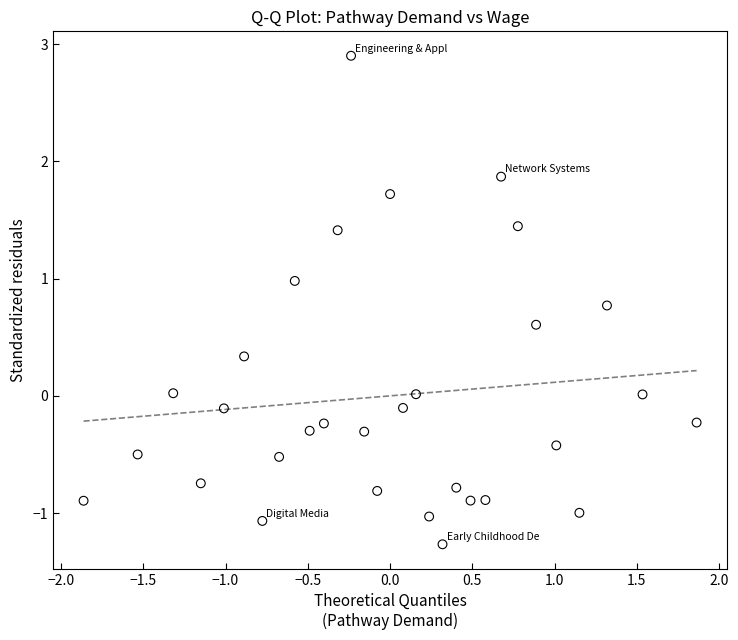

What is the range of X values (max minus min)?

3.7